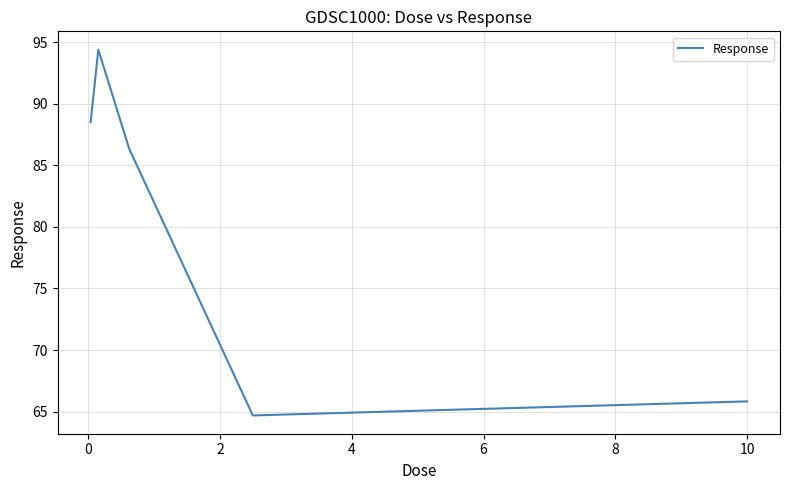

Count the number of values greater than 86.

3